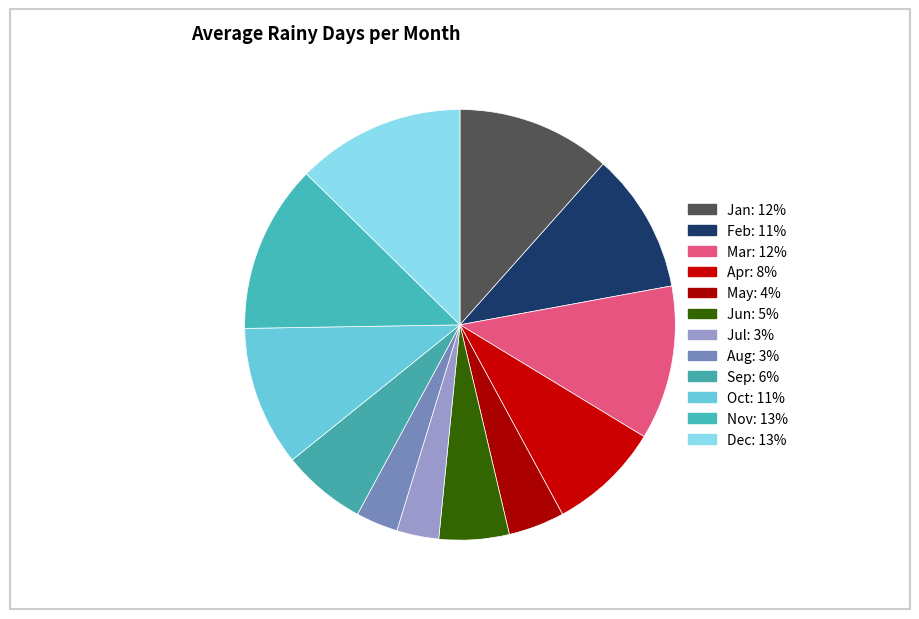

What is the ratio of the value at Oct to the value at Jul?

3.3